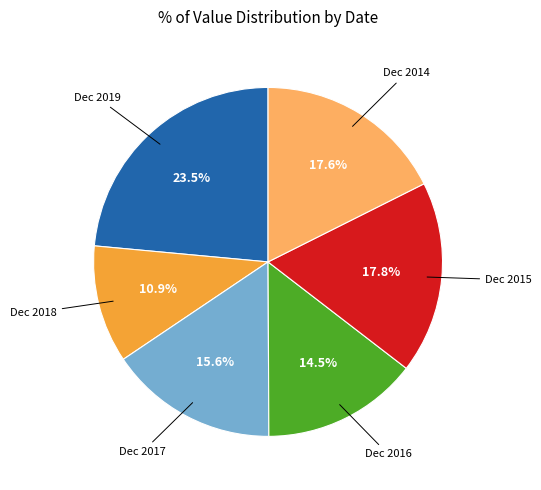

Is there a majority slice in this chart?

No